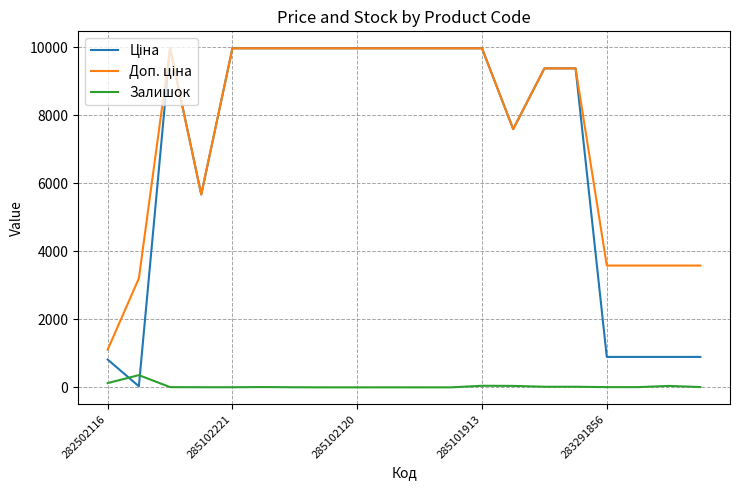

What is the maximum value shown in the chart?

9975.0